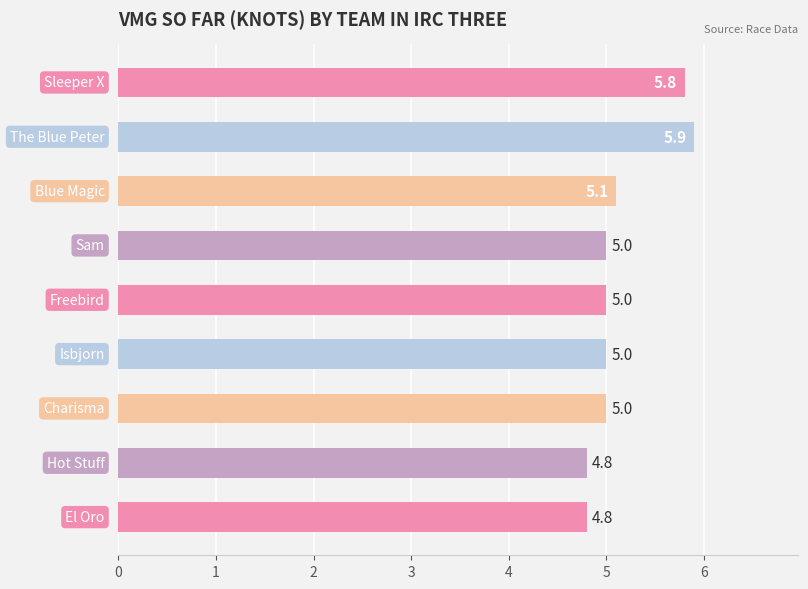

What is the minimum value shown in the chart?

4.8